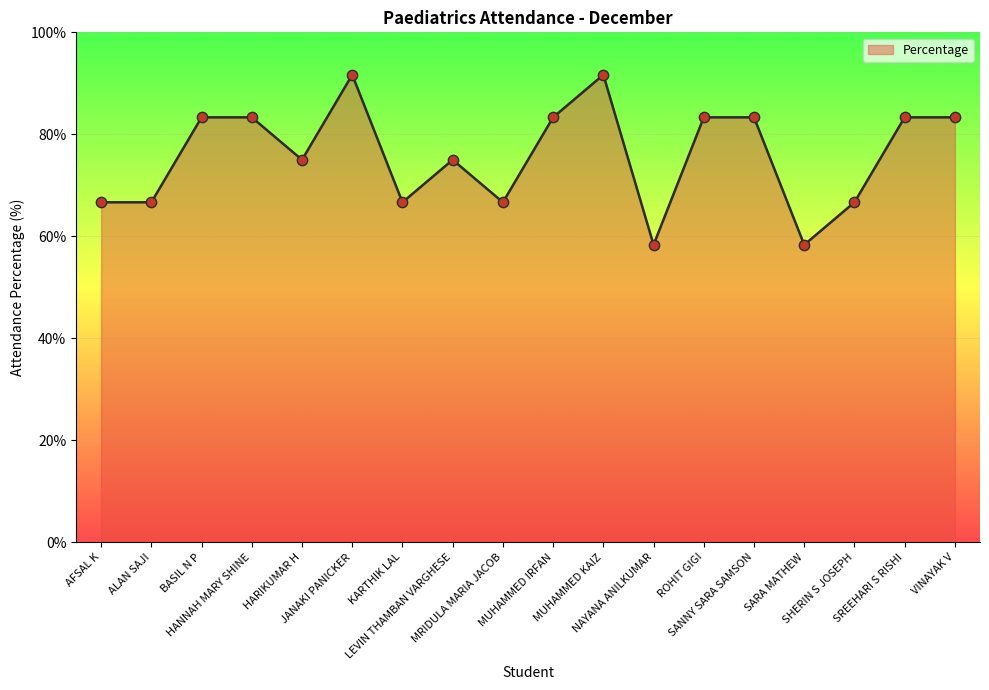

Which has a higher value, VINAYAK V or SHERIN S JOSEPH?

VINAYAK V